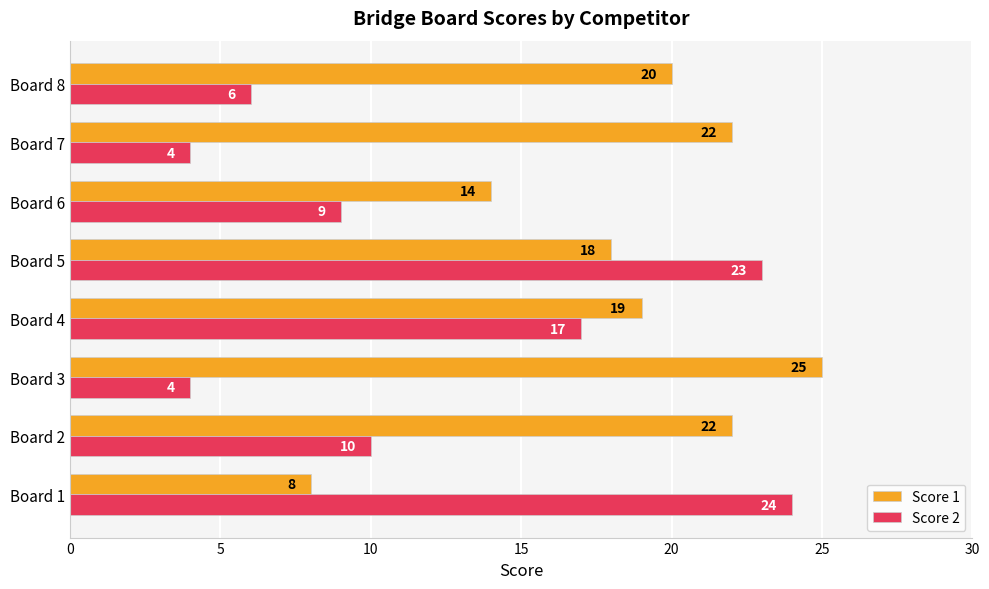

What is the difference between the second highest and second lowest values in the Score 1 series?

8